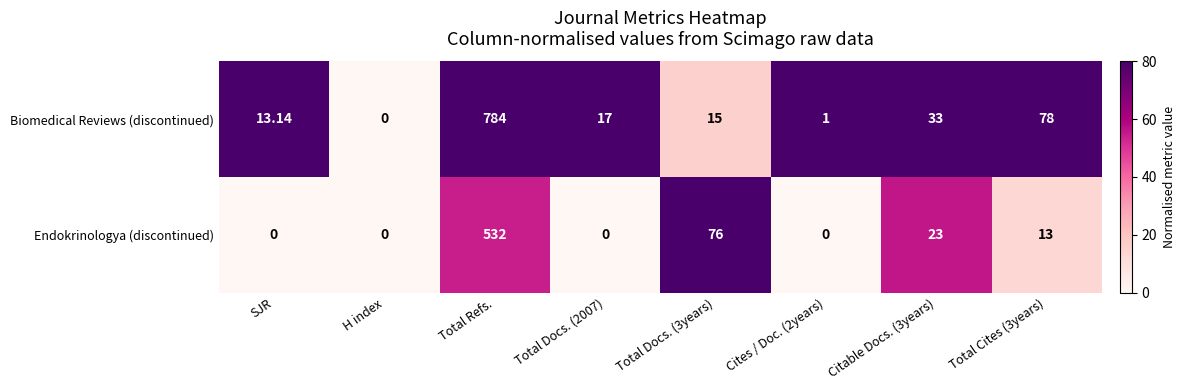

Which series has the largest total across all categories?

Biomedical Reviews (discontinued)